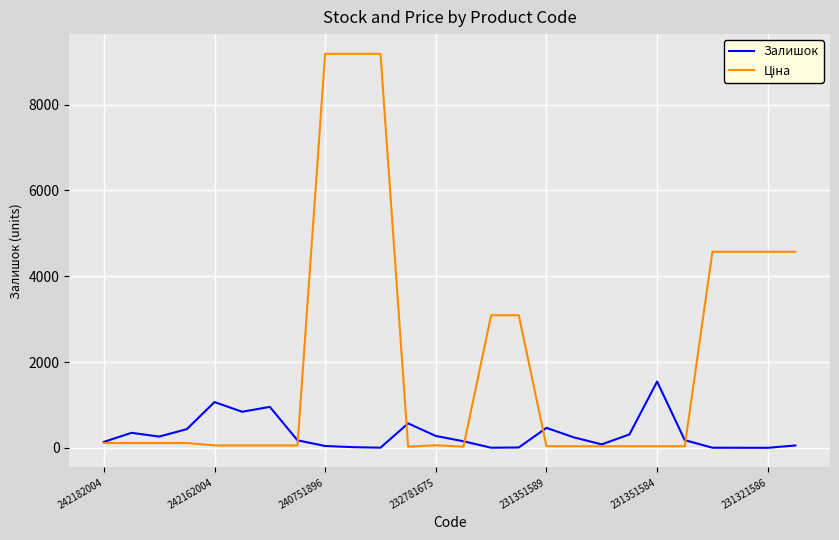

What is the maximum value shown in the chart?

9185.9